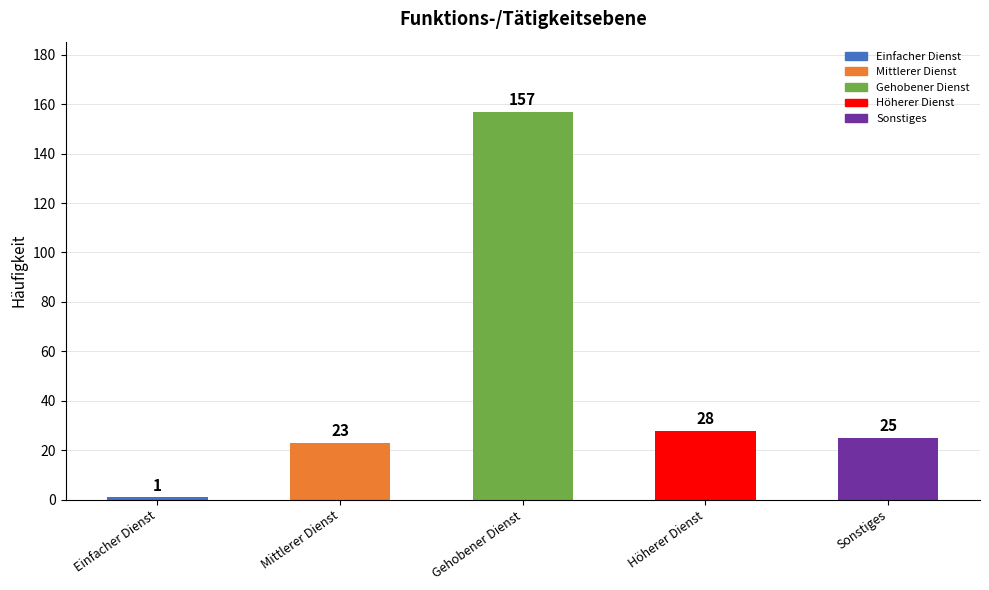

What is the ratio of the value at Sonstiges to the value at Höherer Dienst?

0.9